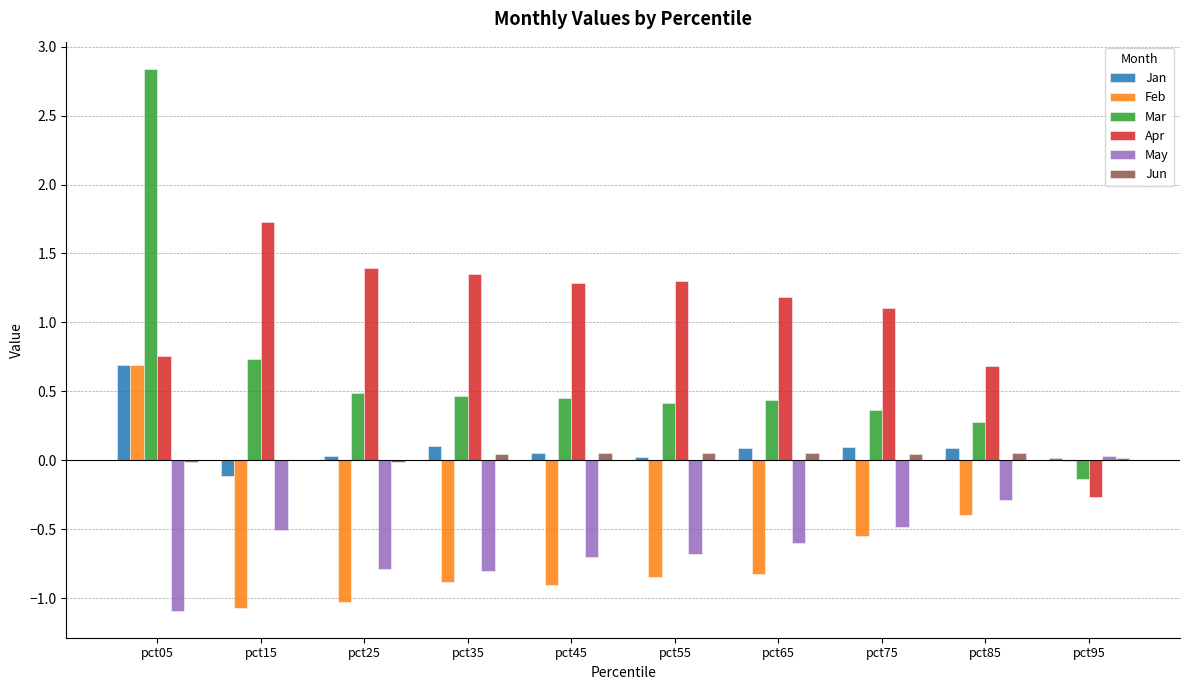

Is it true that Apr equals 0.7 at pct65?

False